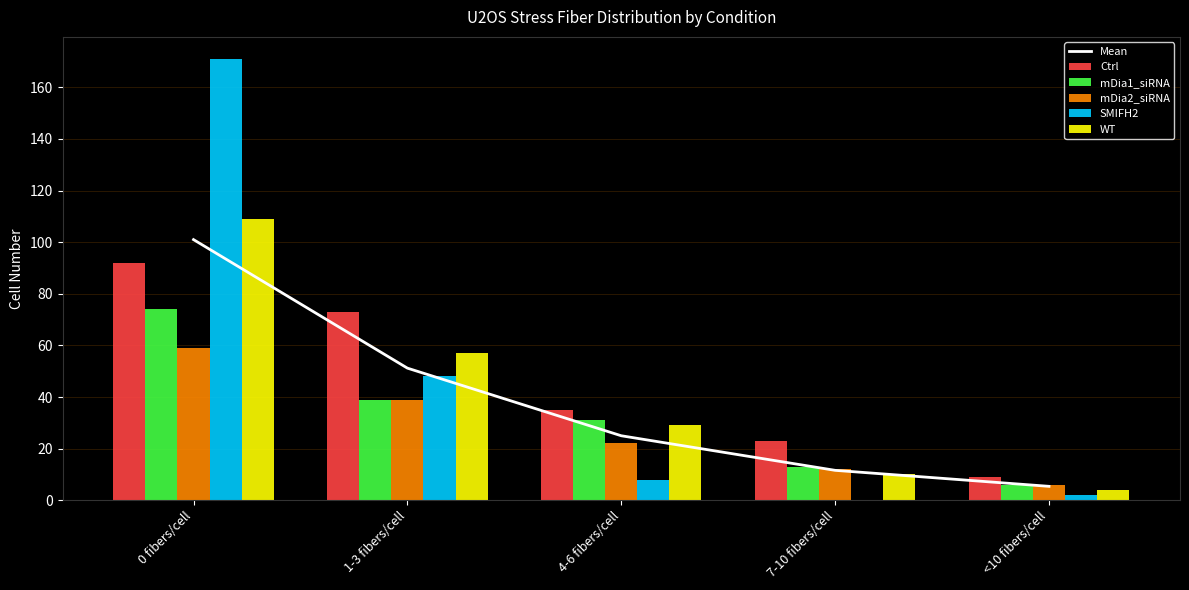

The value of mDia1_siRNA at 0 fibers/cell is 74. True or false?

True